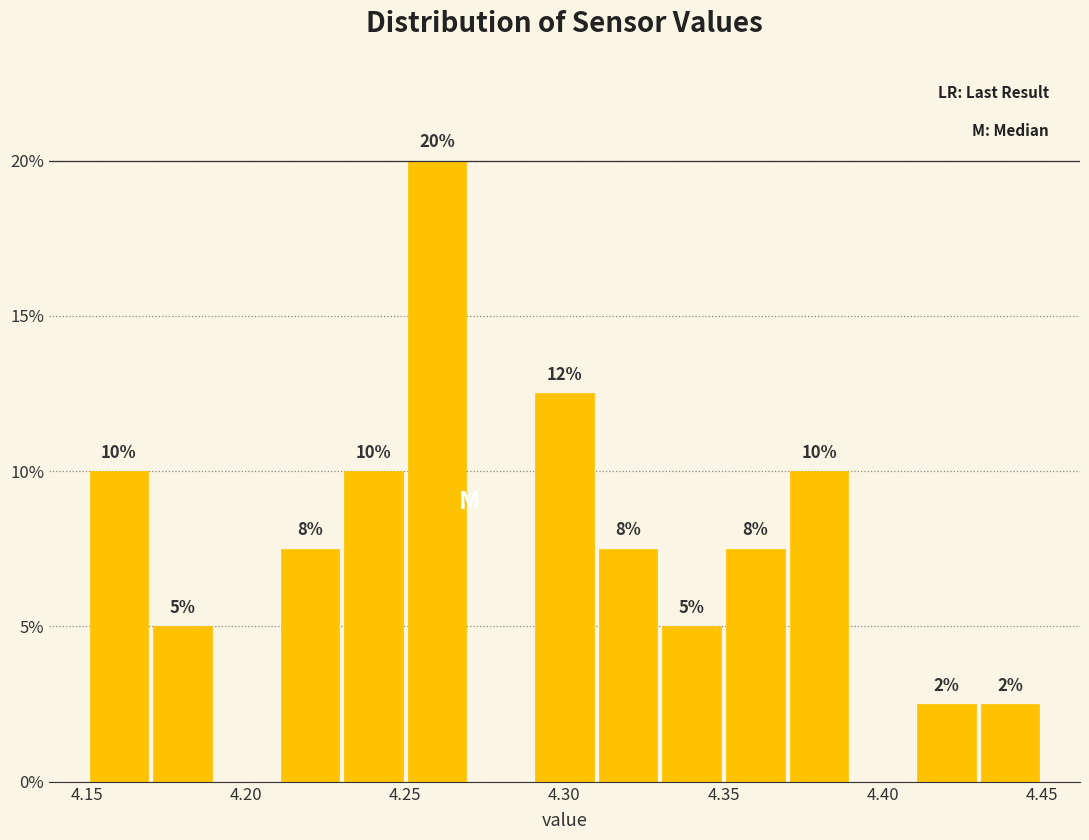

Over which range of the x-axis is the bar tallest?

4.25 to 4.27